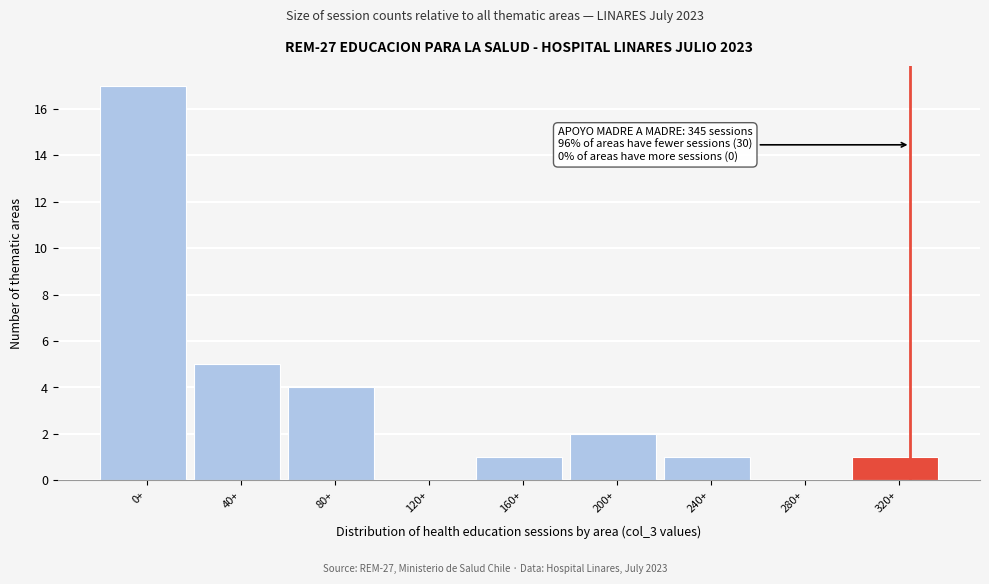

Reading right to left, transcribe all the data shown in this chart.

320+=1	280+=0	240+=1	200+=2	160+=1	120+=0	80+=4	40+=5	0+=17